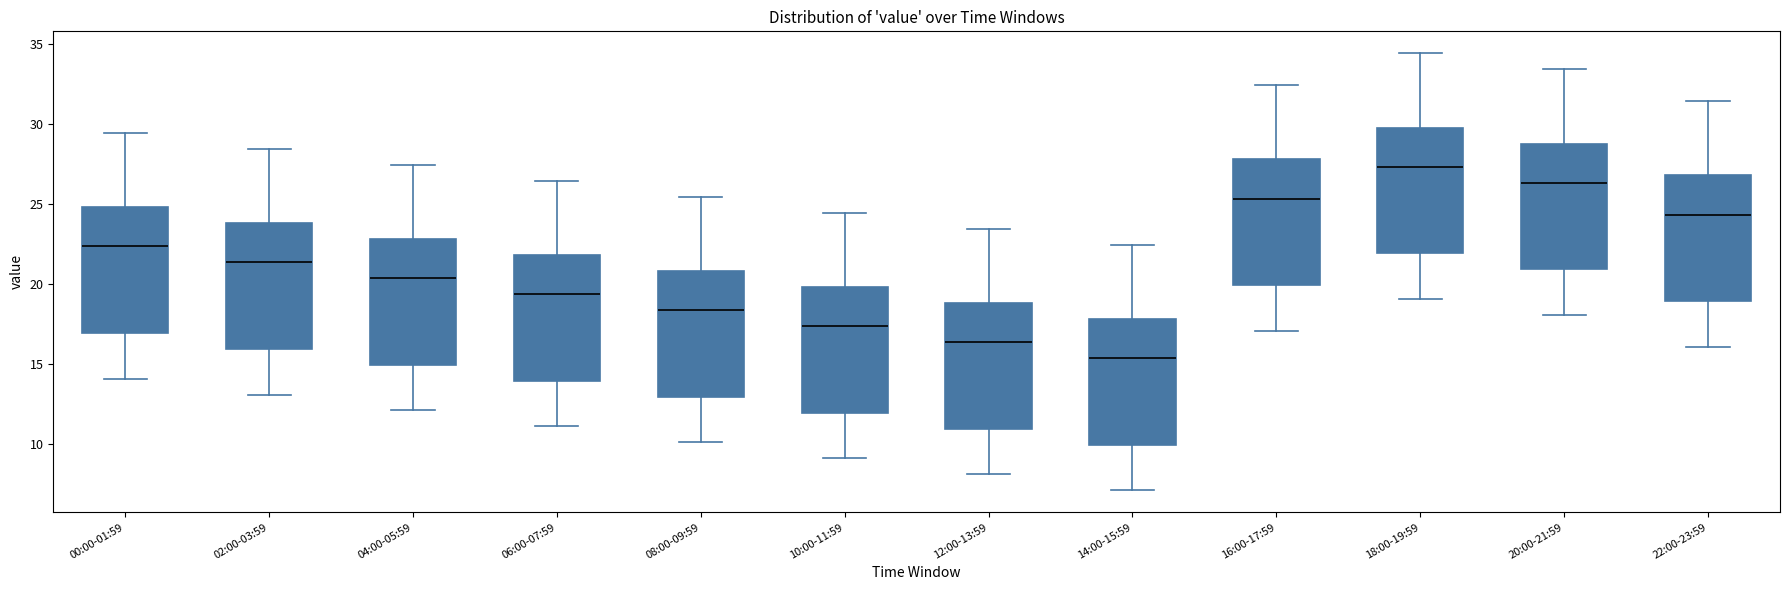

Reading left to right, read every box against the y-axis: the position of its median line, the range the box covers, and the ends of its whiskers. The values are not printed on the chart, so give them approximately, as read against the axis.

00:00-01:59: median 22.5, box 17.0 to 25.0, whiskers 14.0 to 29.5
02:00-03:59: median 21.5, box 16.0 to 24.0, whiskers 13.0 to 28.5
04:00-05:59: median 20.5, box 15.0 to 23.0, whiskers 12.0 to 27.5
06:00-07:59: median 19.5, box 14.0 to 22.0, whiskers 11.0 to 26.5
08:00-09:59: median 18.5, box 13.0 to 21.0, whiskers 10.0 to 25.5
10:00-11:59: median 17.5, box 12.0 to 20.0, whiskers 9.0 to 24.5
12:00-13:59: median 16.5, box 11.0 to 19.0, whiskers 8.0 to 23.5
14:00-15:59: median 15.5, box 10.0 to 18.0, whiskers 7.0 to 22.5
16:00-17:59: median 25.5, box 20.0 to 28.0, whiskers 17.0 to 32.5
18:00-19:59: median 27.5, box 22.0 to 30.0, whiskers 19.0 to 34.5
20:00-21:59: median 26.5, box 21.0 to 29.0, whiskers 18.0 to 33.5
22:00-23:59: median 24.5, box 19.0 to 27.0, whiskers 16.0 to 31.5